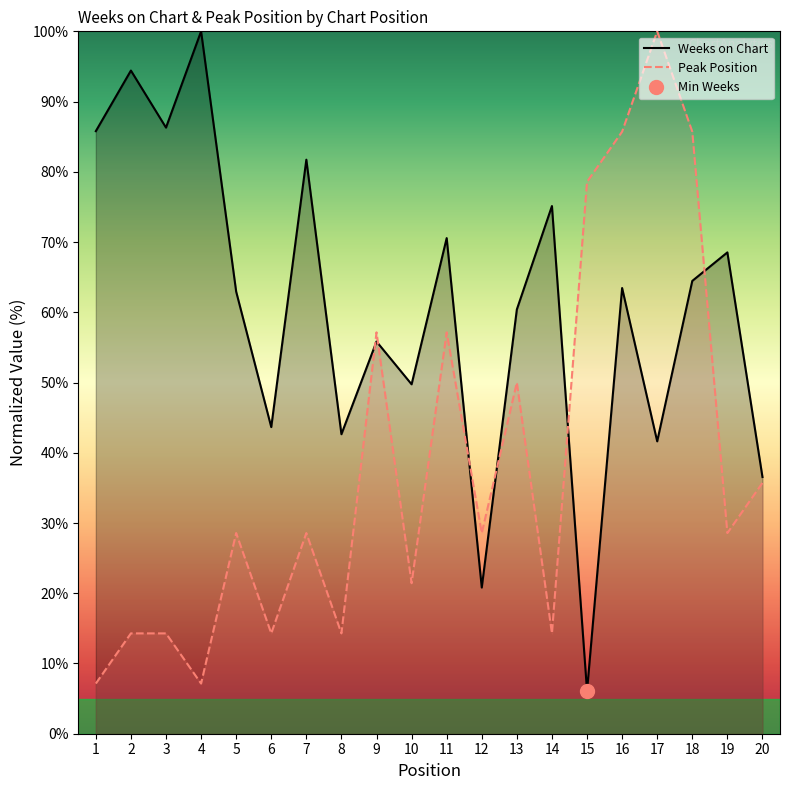

At 2, list the series in order from largest to smallest.

Weeks on Chart, Peak Position